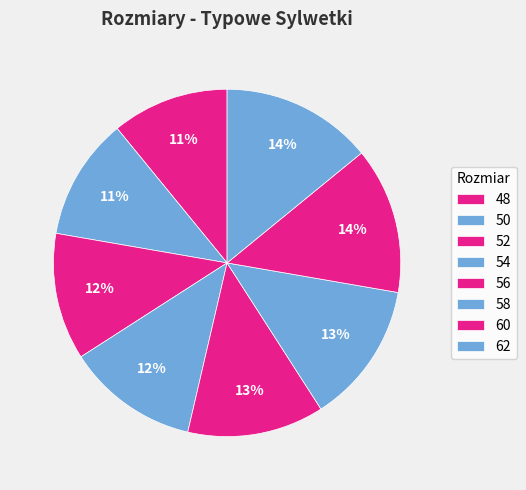

Is the sum of 60 and 50 greater than half?

No